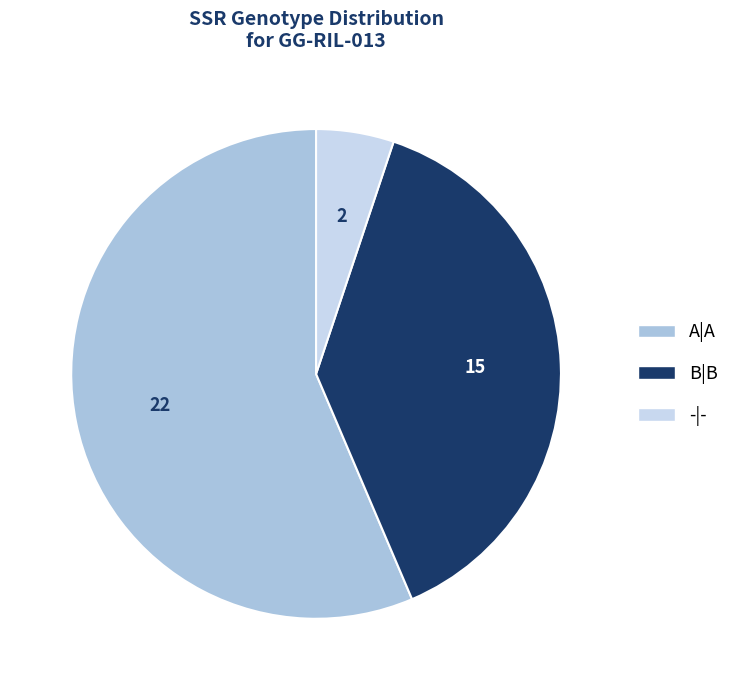

Rank the categories by value from lowest to highest.

-|-, B|B, A|A